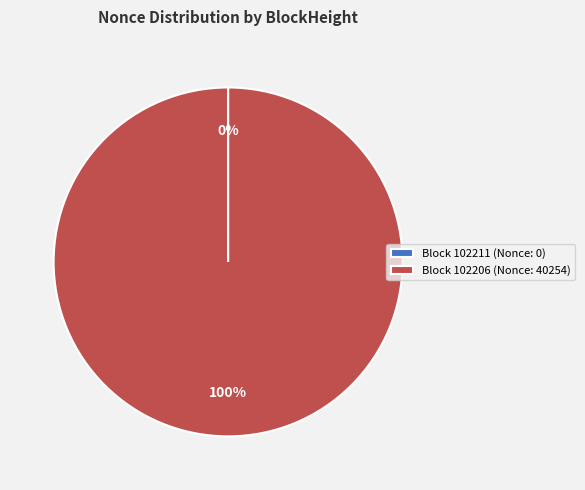

True or false: Block 102206 (Nonce: 40254) accounts for 85% of the total.

False